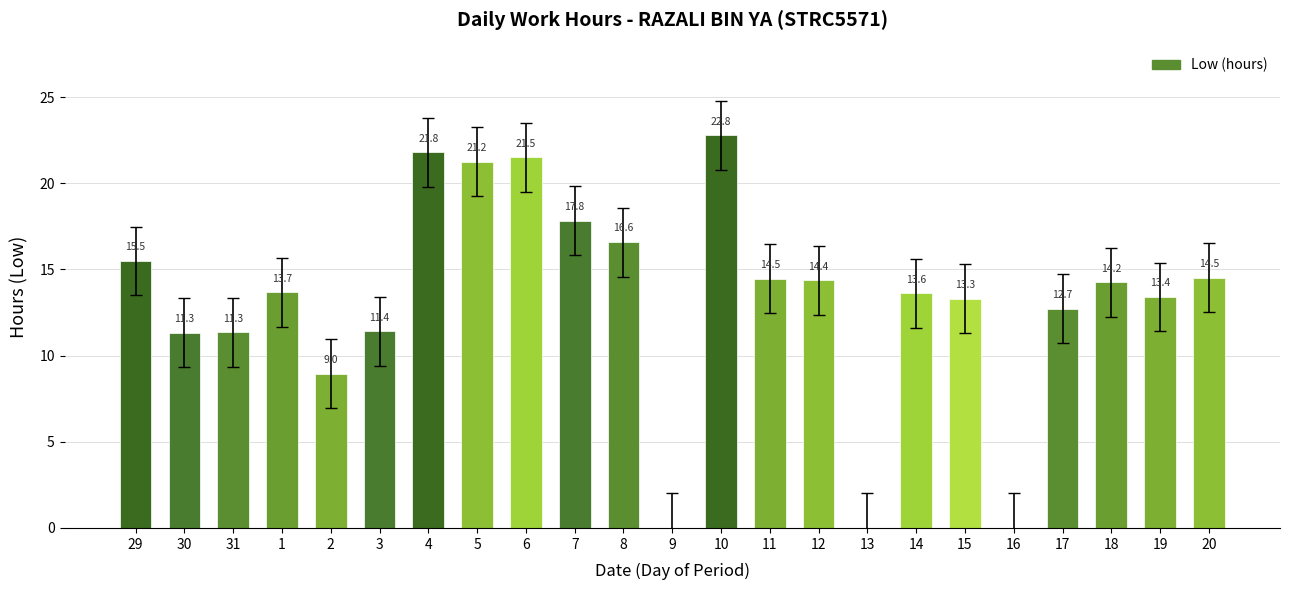

What is the sum of the values at 15 and 8?

29.9